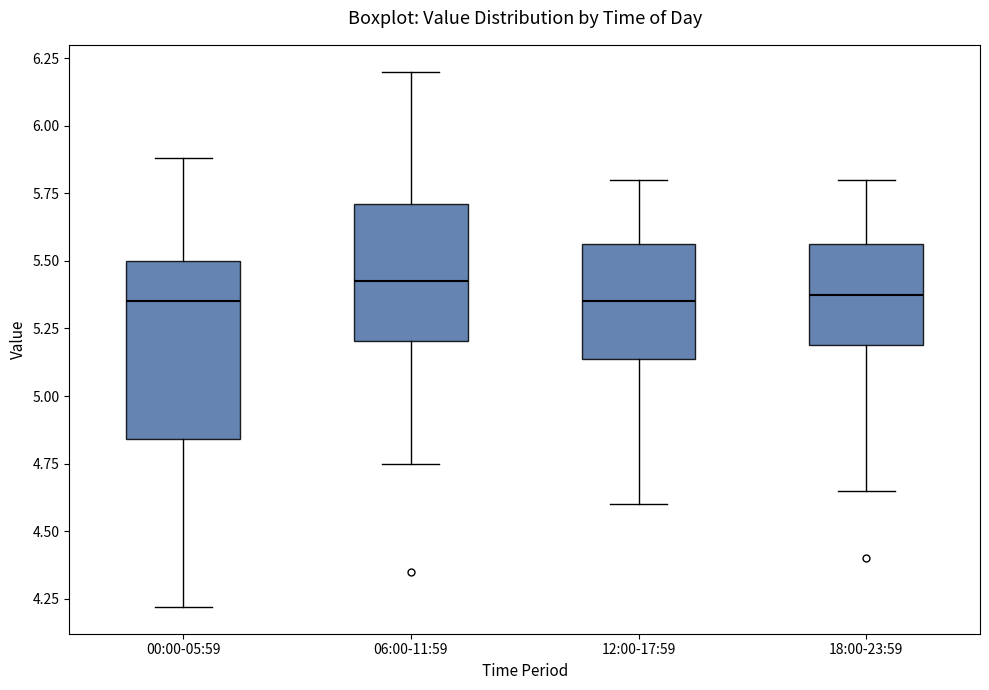

Comparing the boxes themselves (not the whiskers), which one is the tallest?

00:00-05:59